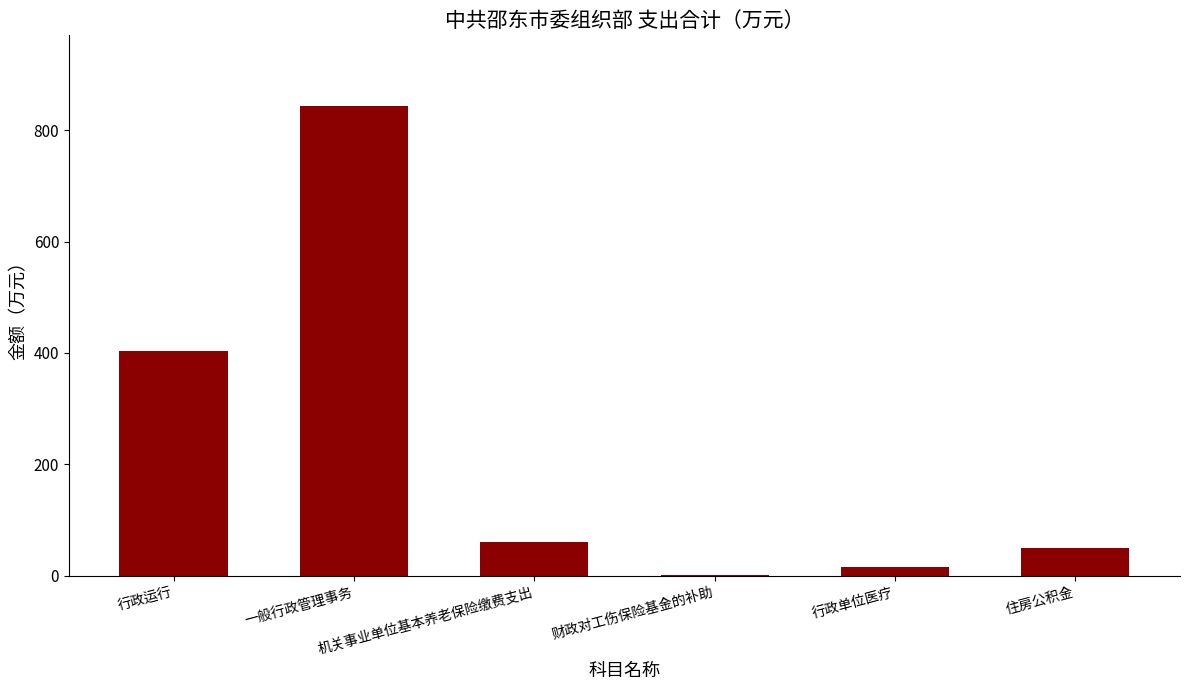

True or false: the data shows 192.9 at 行政运行.

False